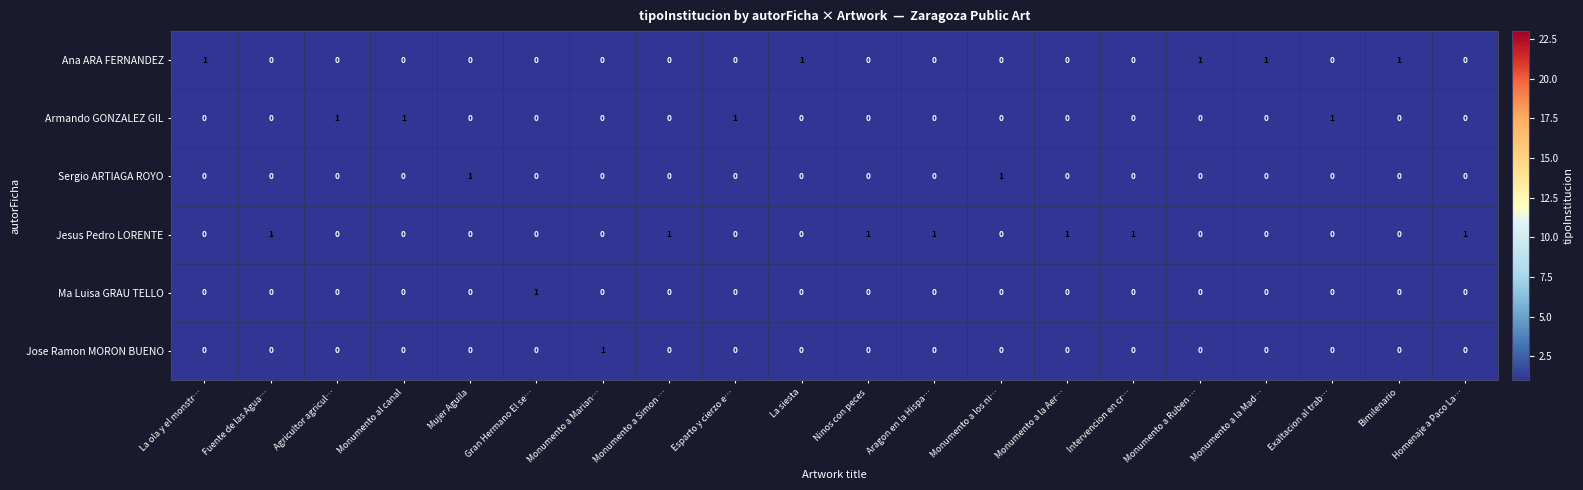

The value of Armando GONZALEZ GIL at Mujer Aguila is 1. True or false?

False